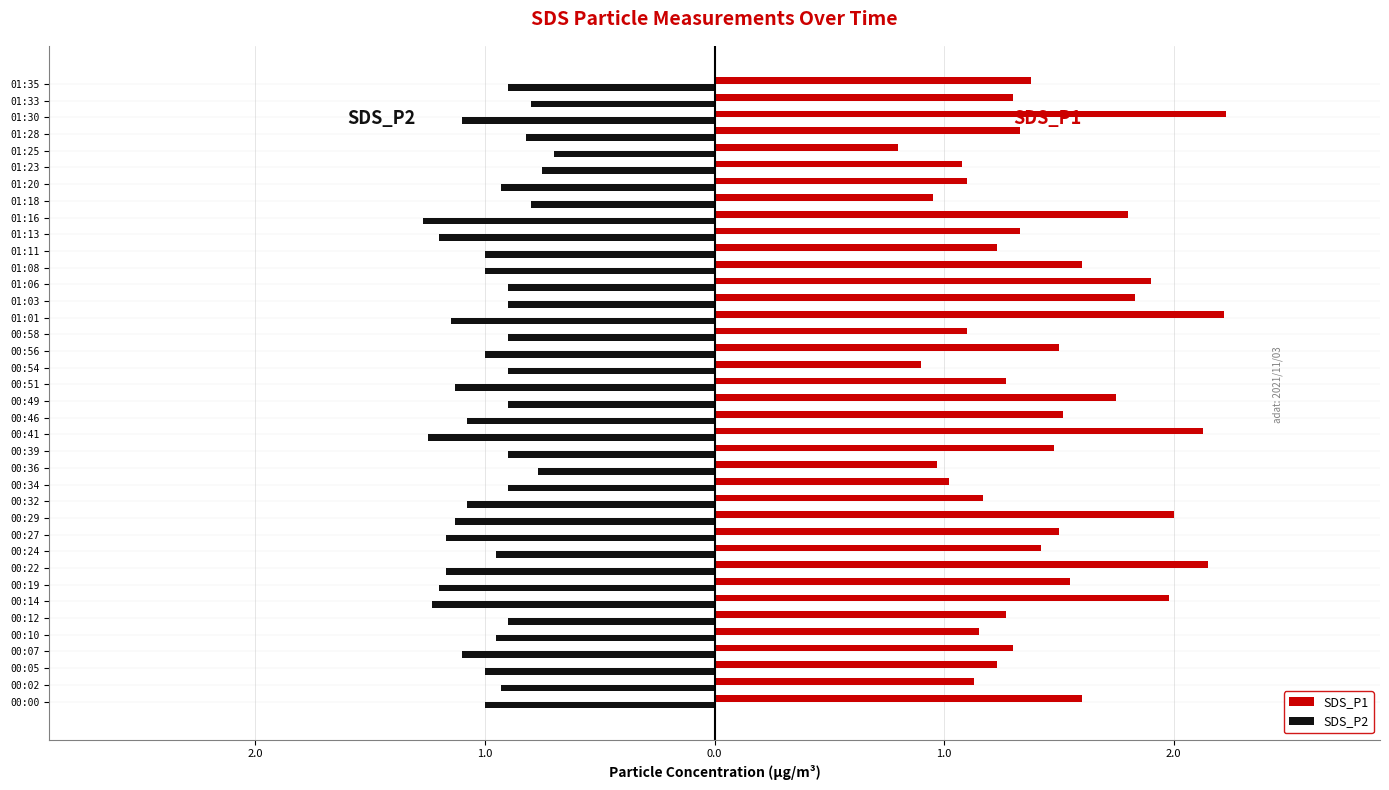

What is the difference between the maximum and second lowest values in the SDS_P2 series?

0.6